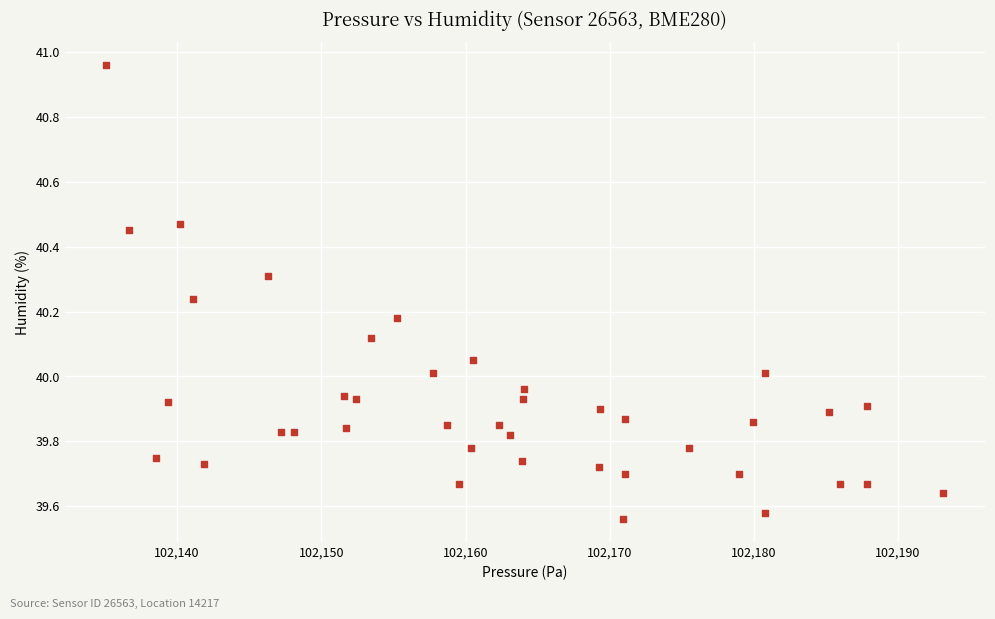

What is the range of X values (max minus min)?

58.0